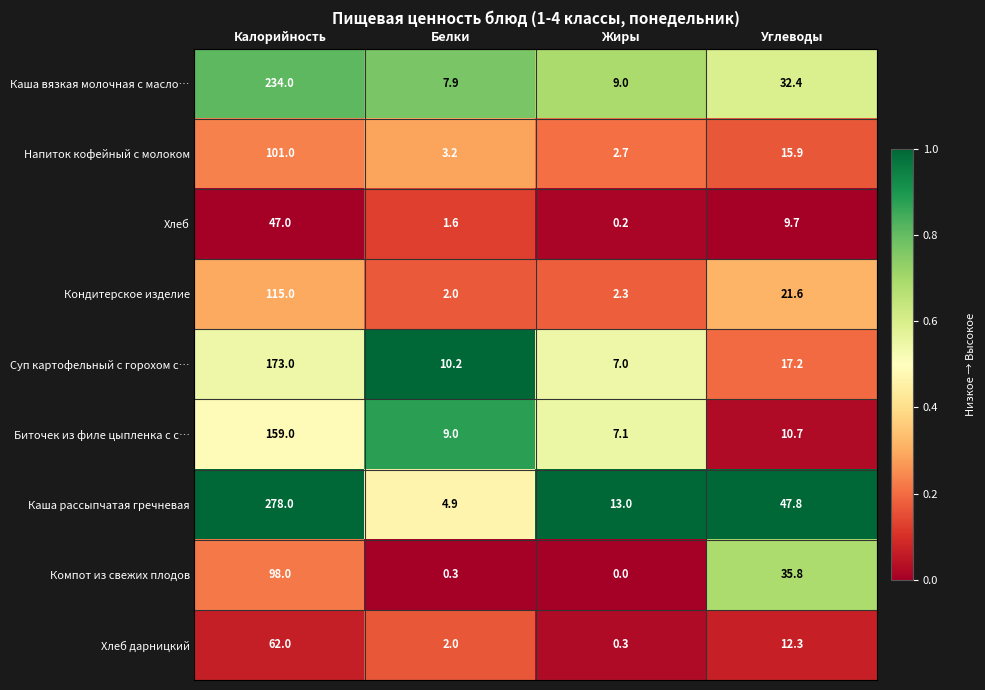

True or false: Напиток кофейный с молоком has a value of 3.4 at Углеводы.

False